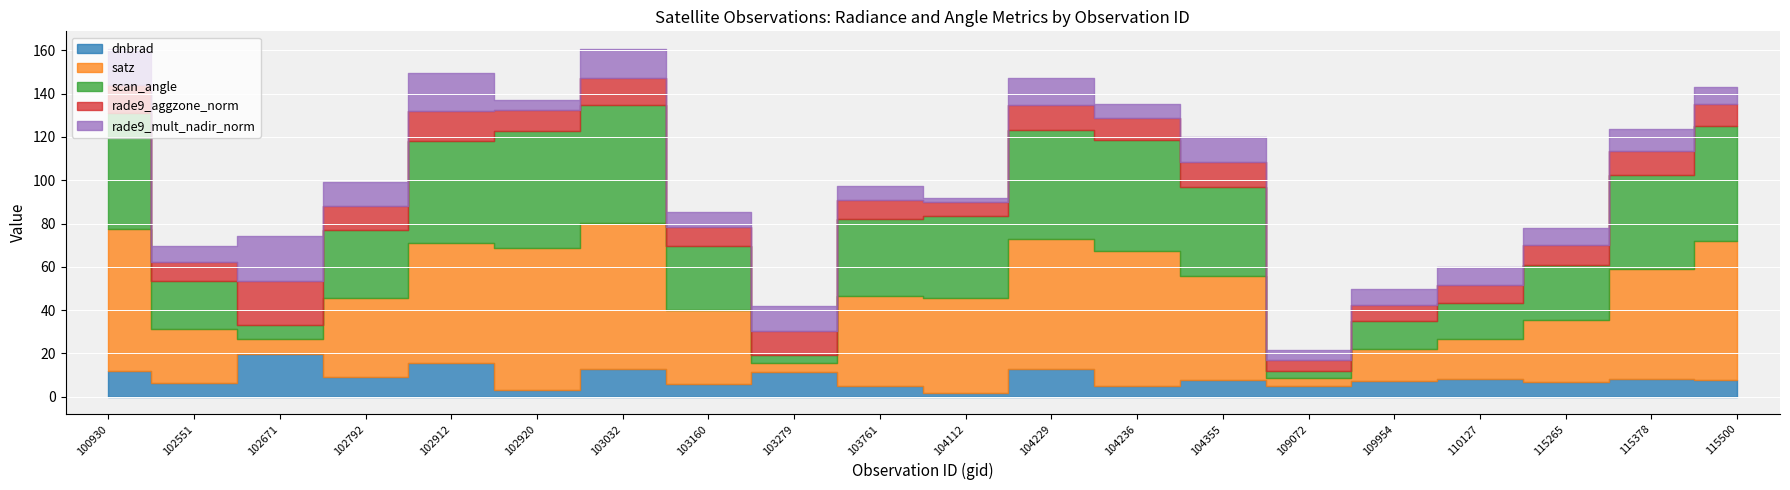

How many times do scan_angle and rade9_aggzone_norm cross each other?

6